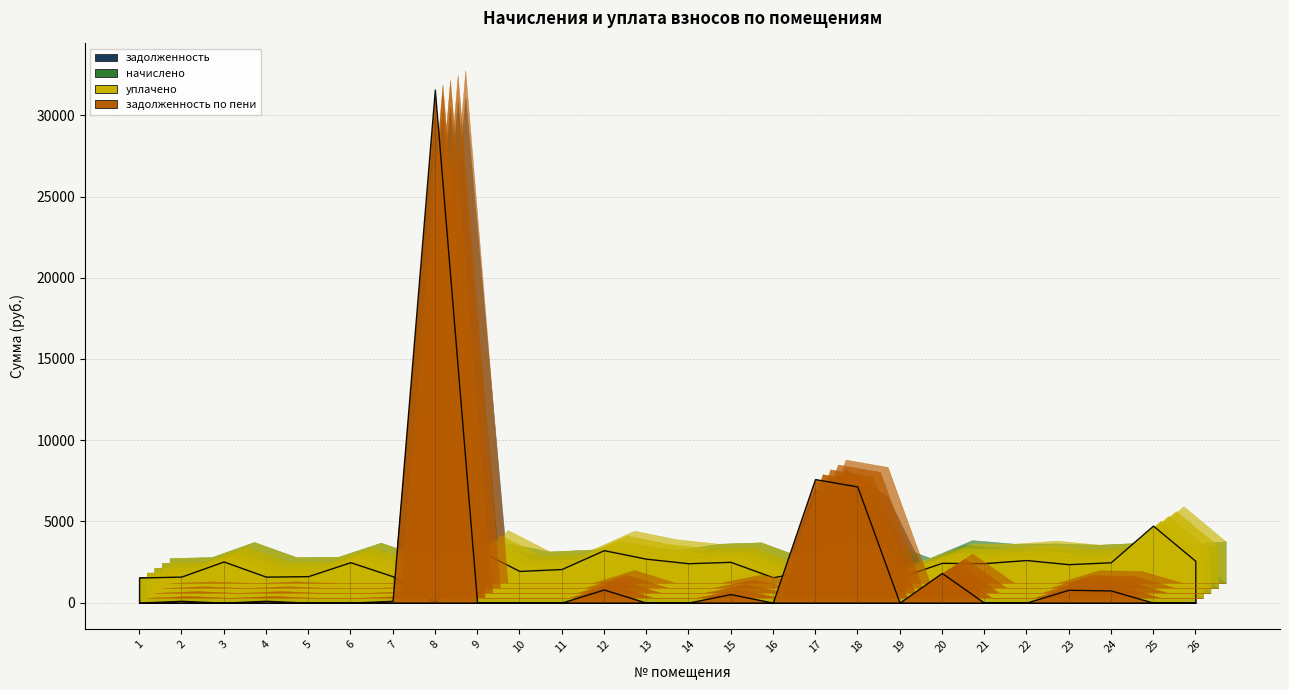

What is the value of the уплачено point at the 24th from the left?

2485.1